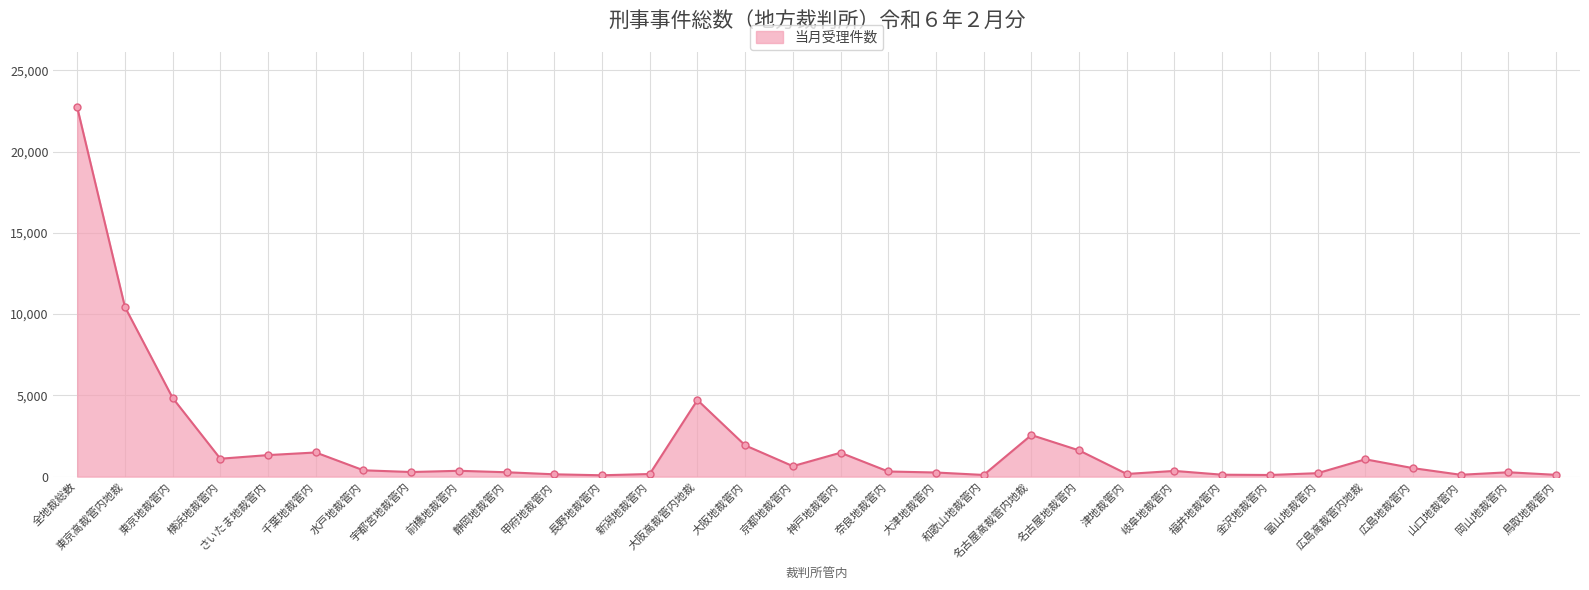

What is the change in value from 新潟地裁管内 to 岡山地裁管内?

+108